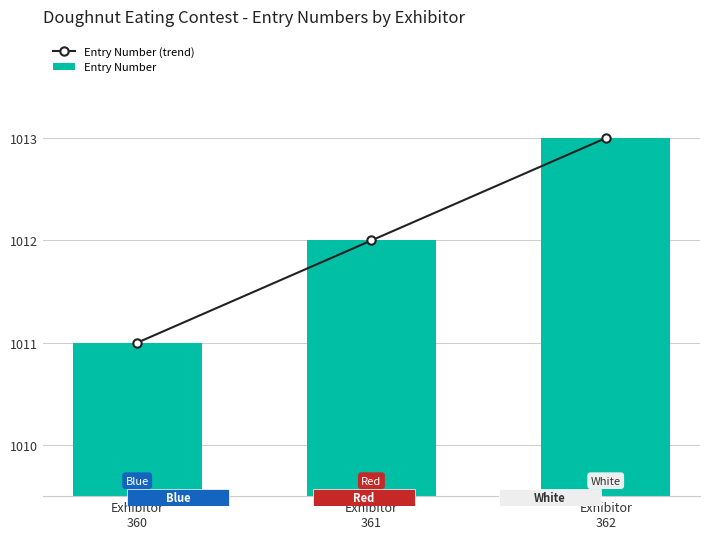

Which series has the largest range (max minus min)?

Entry Number (trend)